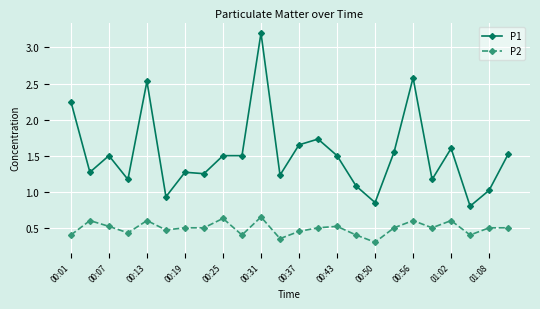

Rank the series by their maximum value, from lowest to highest.

P2, P1